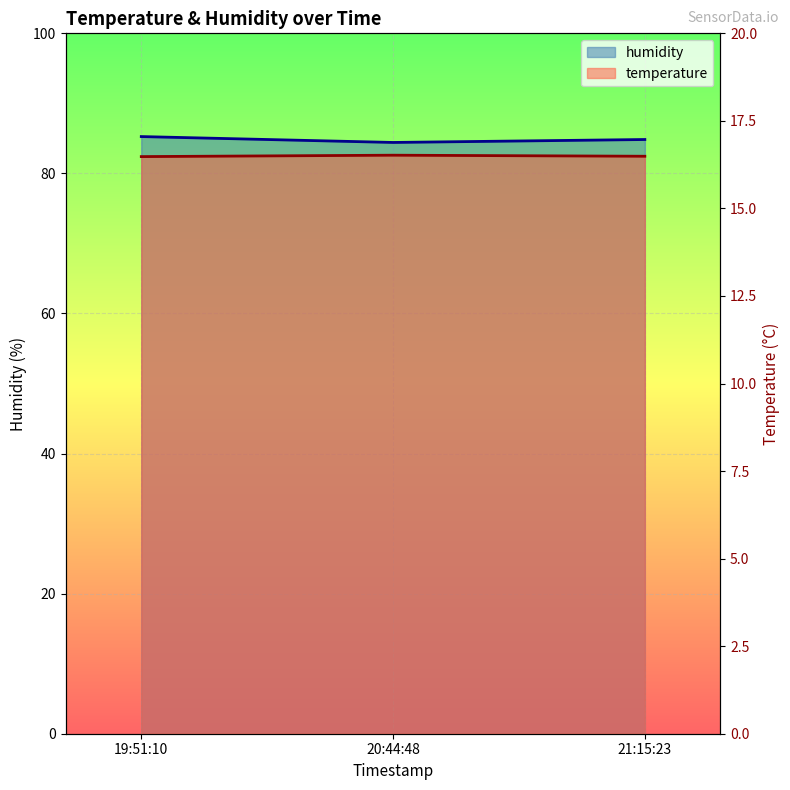

What is the greatest value displayed?

85.3